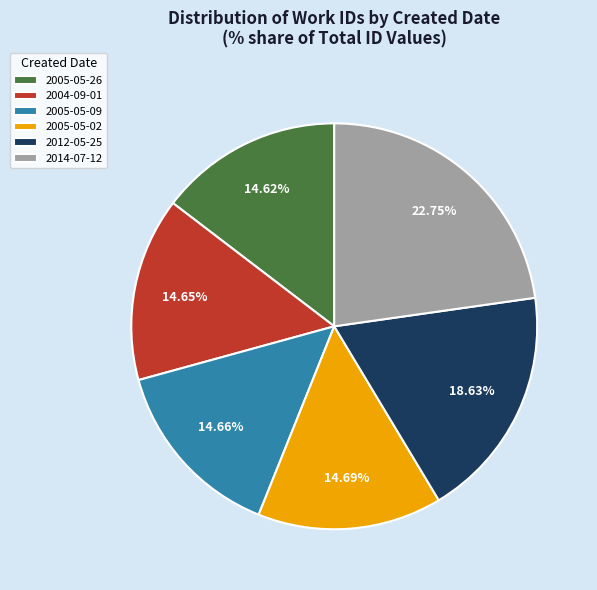

How many segments does this pie chart have?

6